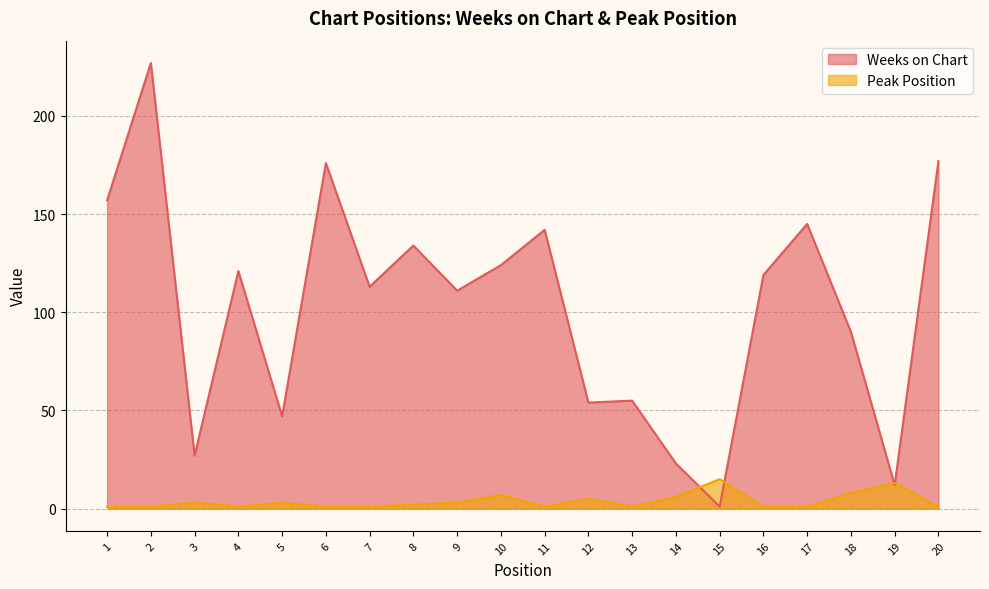

How many intersections are there between Peak Position and Weeks on Chart?

4